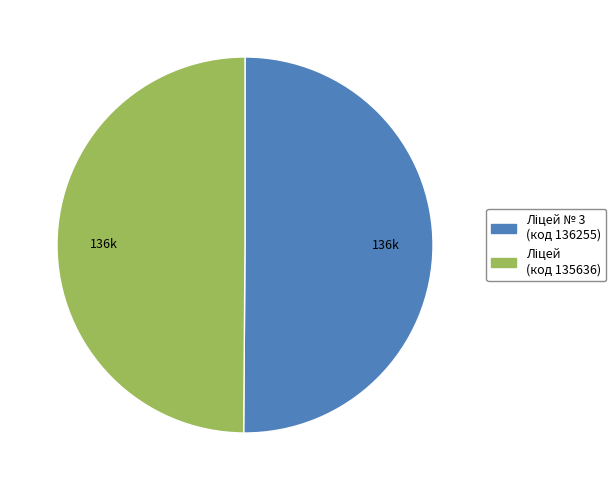

Count the number of slices in the pie.

2